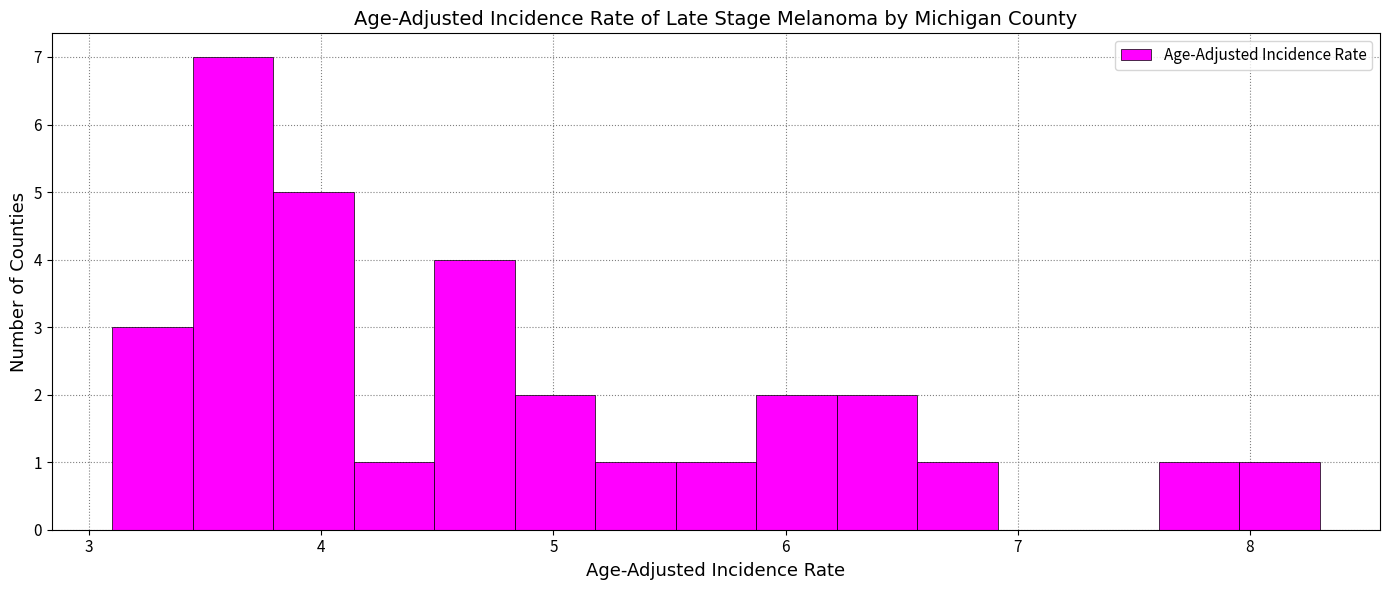

Read against the x-axis, roughly where is the centre of the tallest bar?

3.6